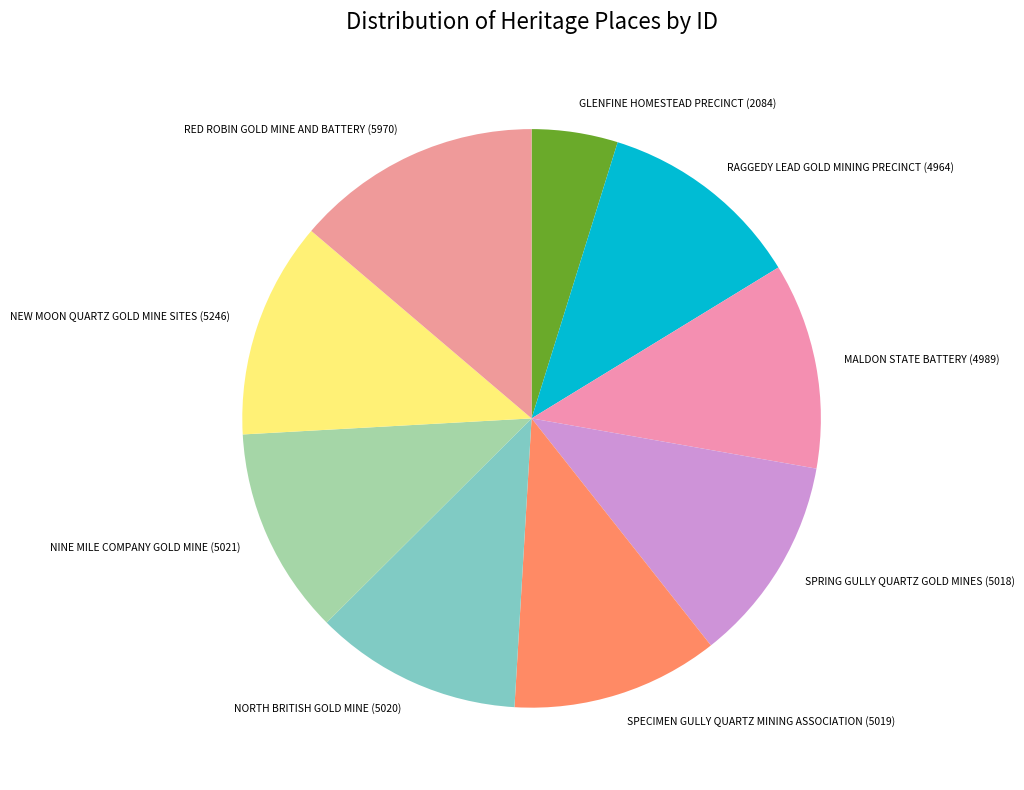

Does NORTH BRITISH GOLD MINE (5020) account for over 50% of the chart?

No